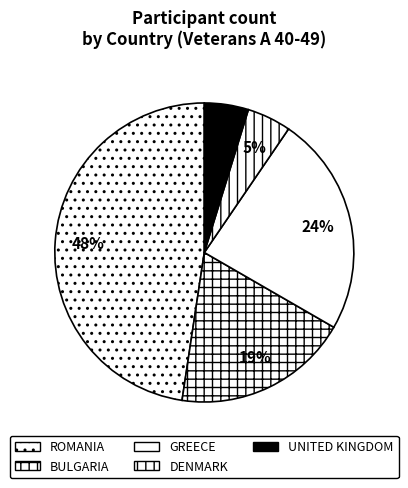

To the nearest percent, what portion does GREECE represent?

24%